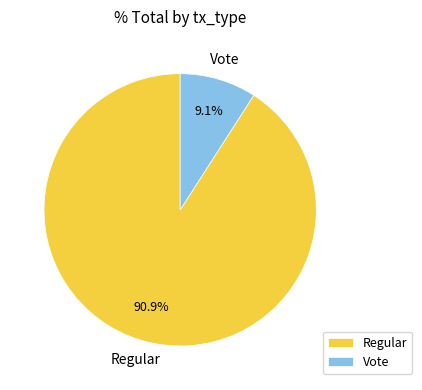

Which category has the smallest portion of the pie?

Vote